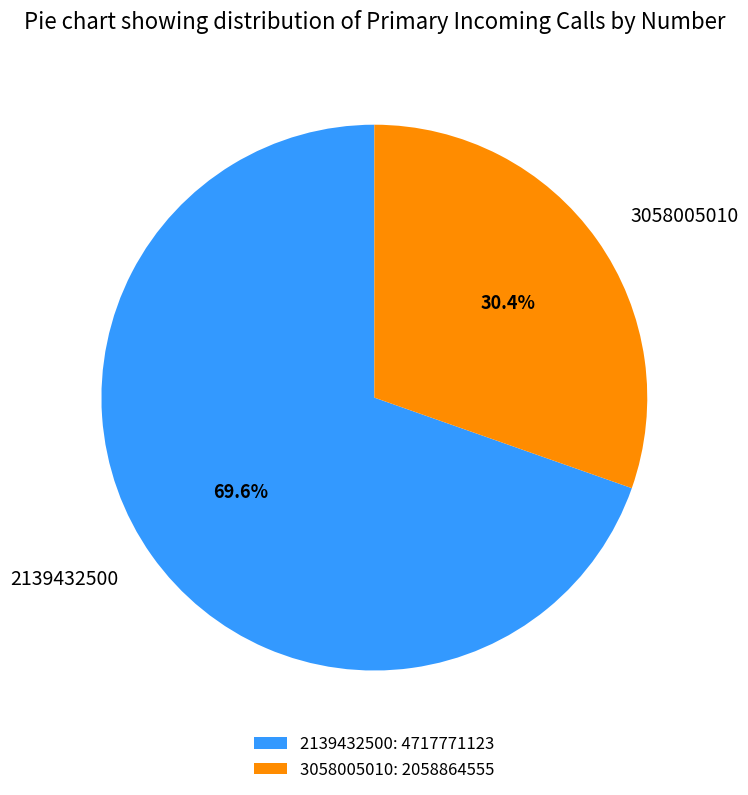

The 3058005010 slice represents 30% of the pie. True or false?

True